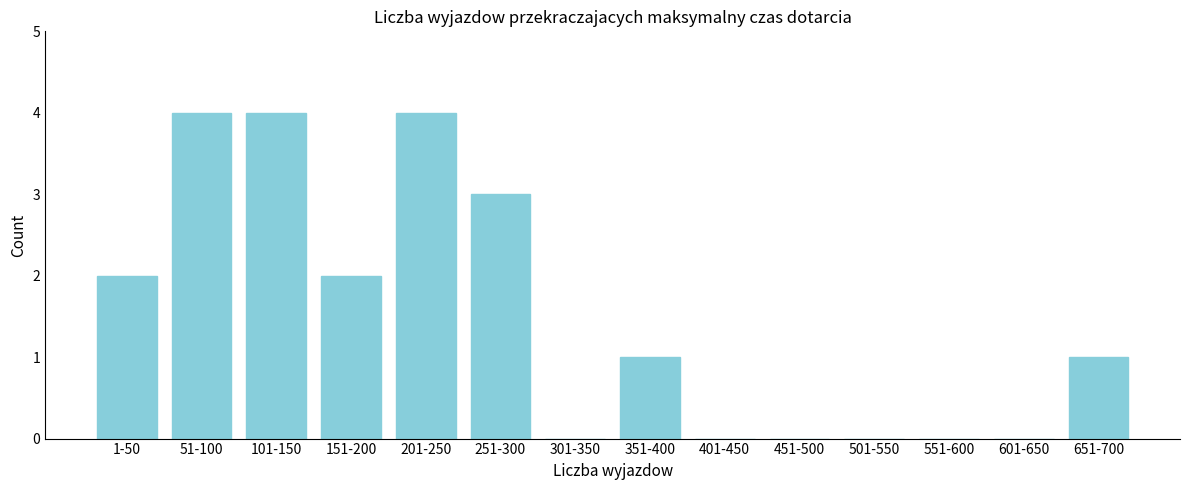

Reading right to left, transcribe all the data shown in this chart.

651-700=1	601-650=0	551-600=0	501-550=0	451-500=0	401-450=0	351-400=1	301-350=0	251-300=3	201-250=4	151-200=2	101-150=4	51-100=4	1-50=2